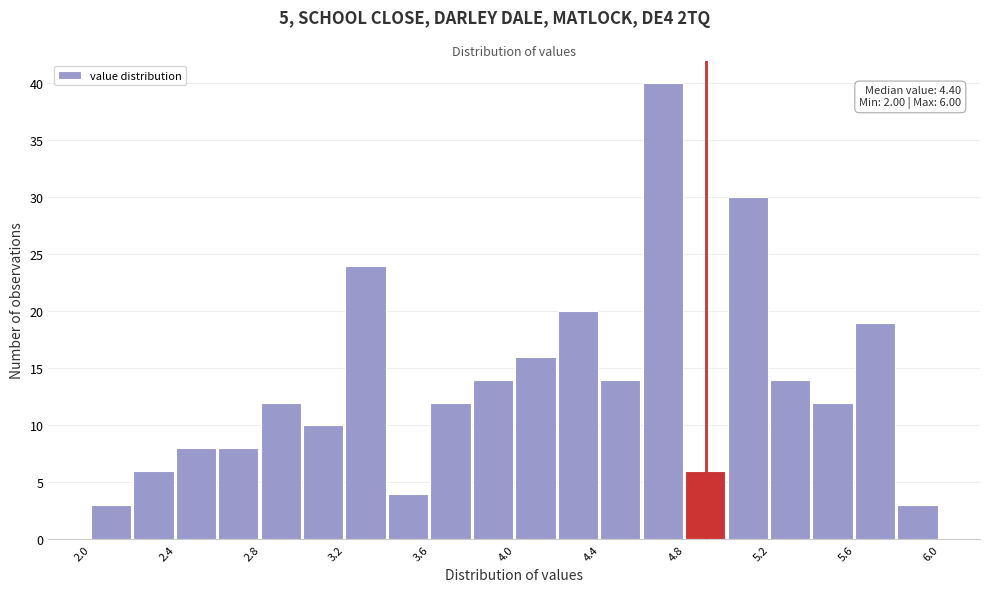

Which range on the x-axis has the tallest bar?

4.6 to 4.8